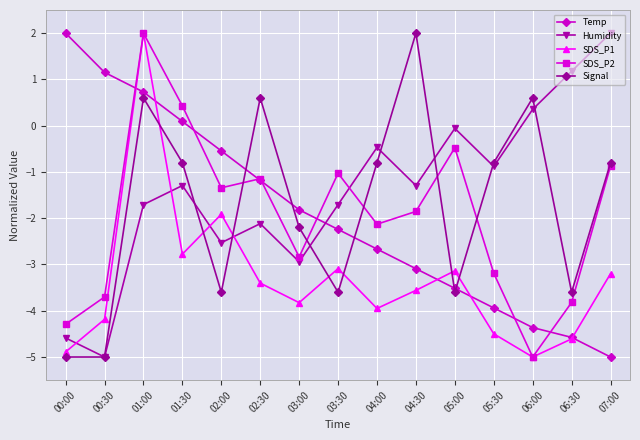

Is this an area chart (filled region under the line)?

No